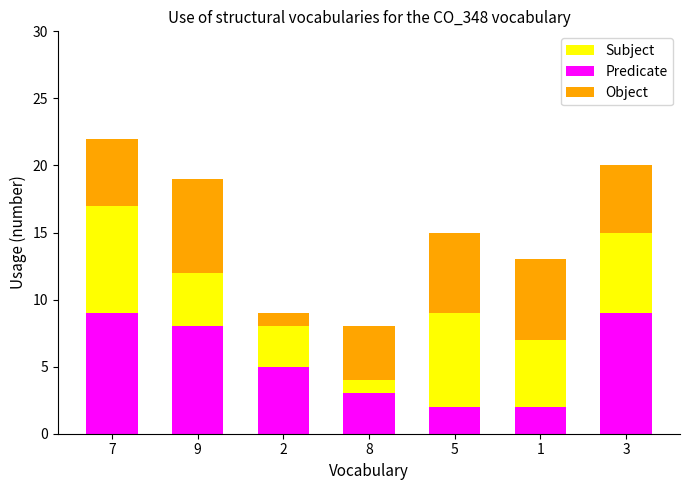

What is the maximum value for Predicate?

9